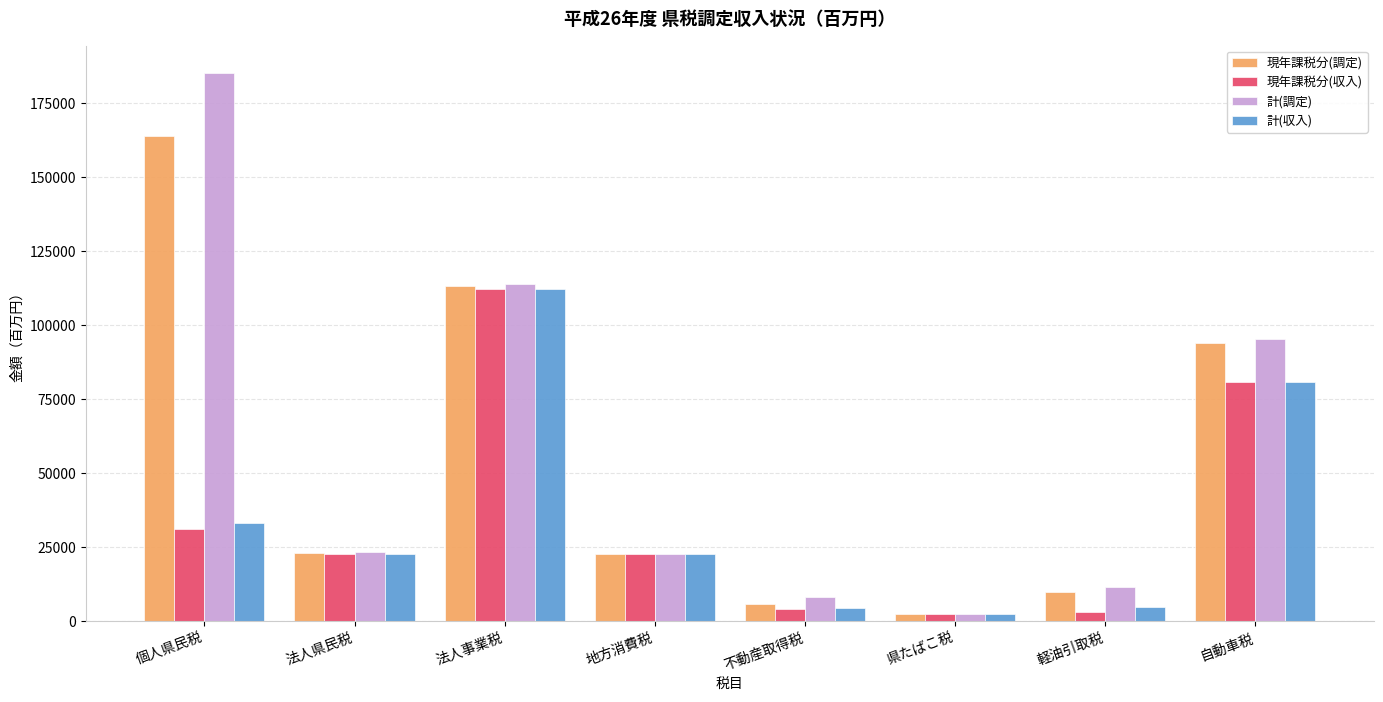

At 個人県民税, list the series in order from largest to smallest.

計(調定), 現年課税分(調定), 計(収入), 現年課税分(収入)